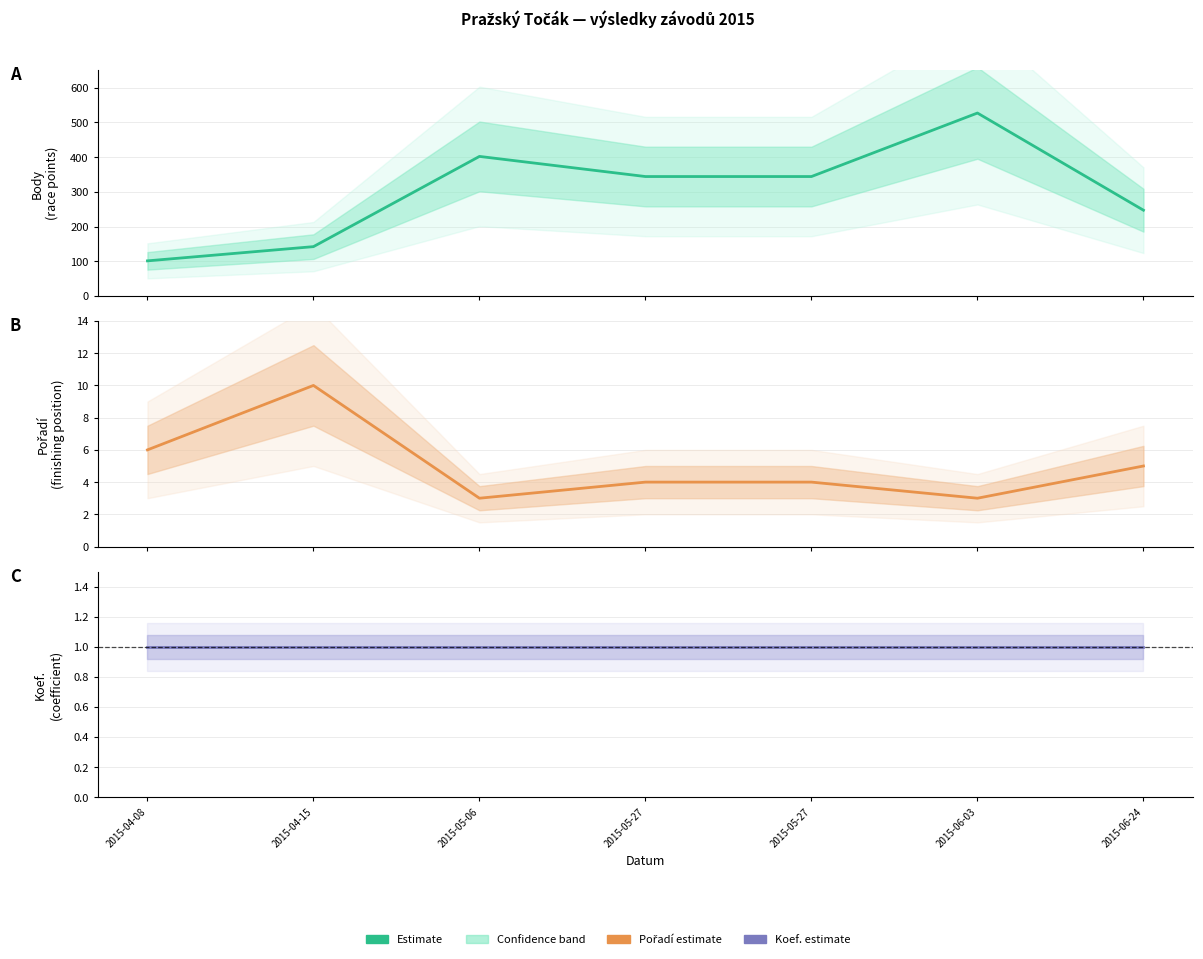

True or false: Pořadí (estimate) has a value of 3 at 2015-06-03.

True